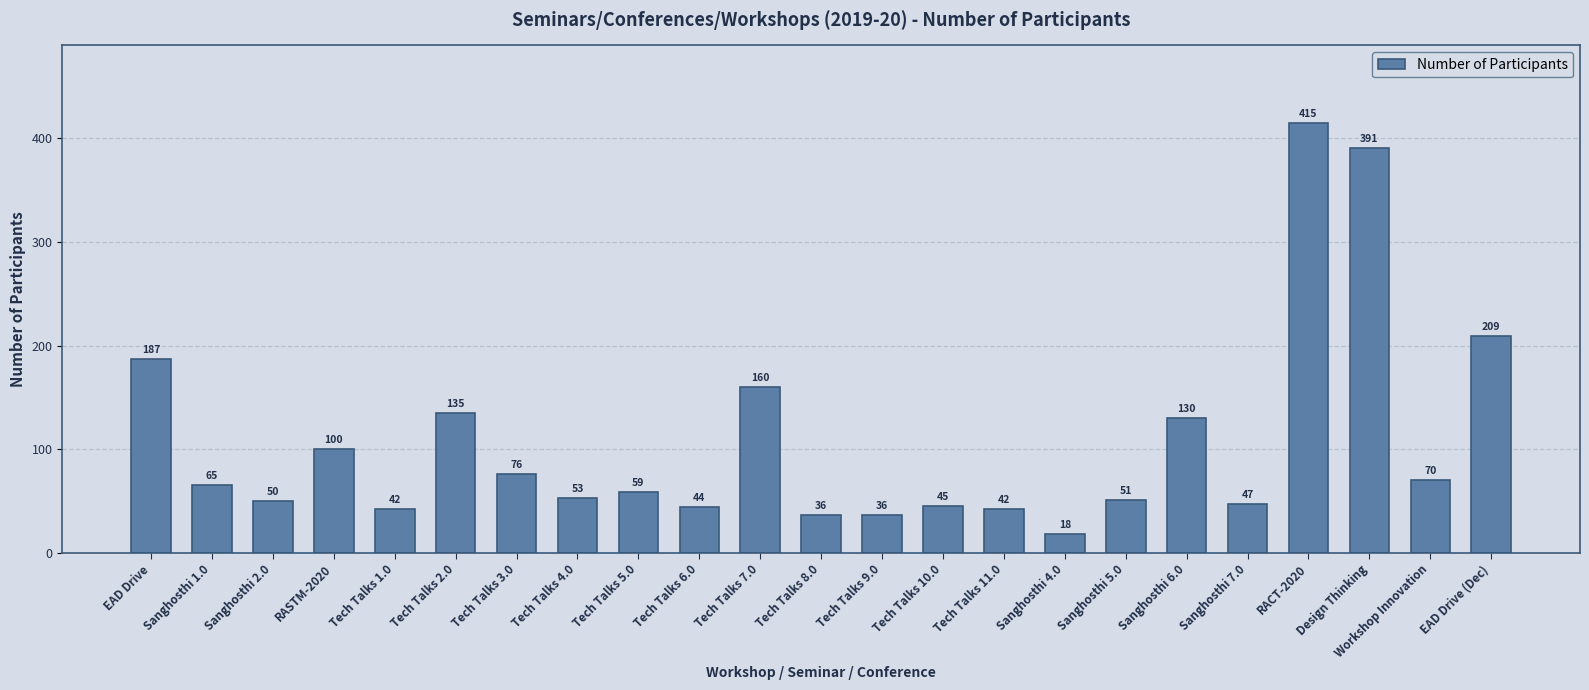

Which category has the lowest value across all series?

Sanghosthi 4.0